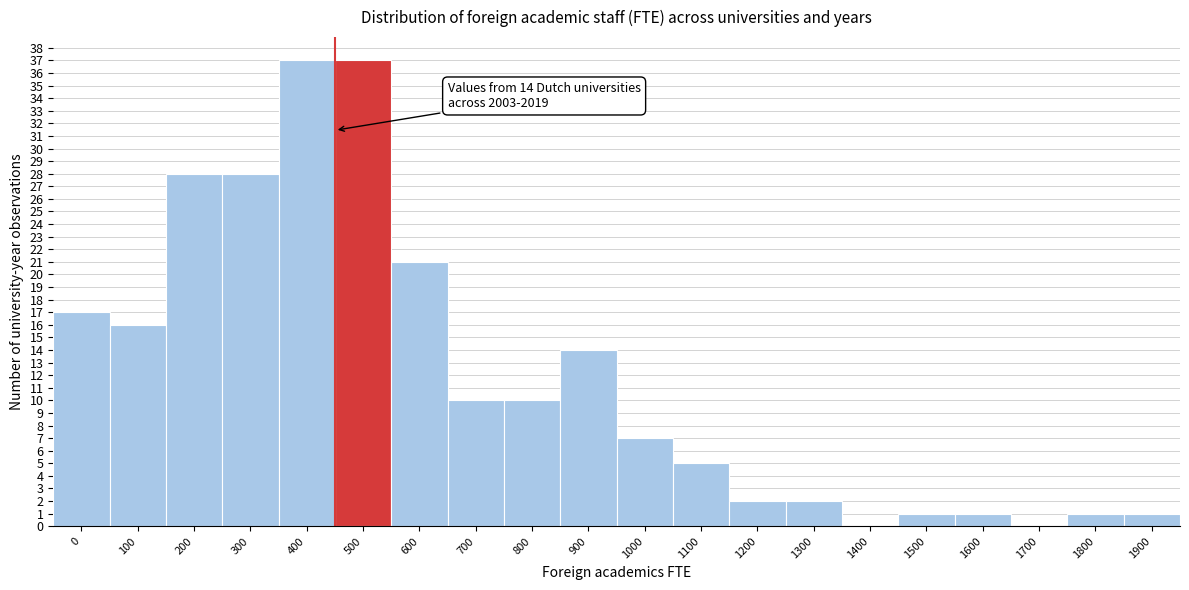

Reading right to left, list all the values displayed in this chart.

1900=1	1800=1	1700=0	1600=1	1500=1	1400=0	1300=2	1200=2	1100=5	1000=7	900=14	800=10	700=10	600=21	500=37	400=37	300=28	200=28	100=16	0=17